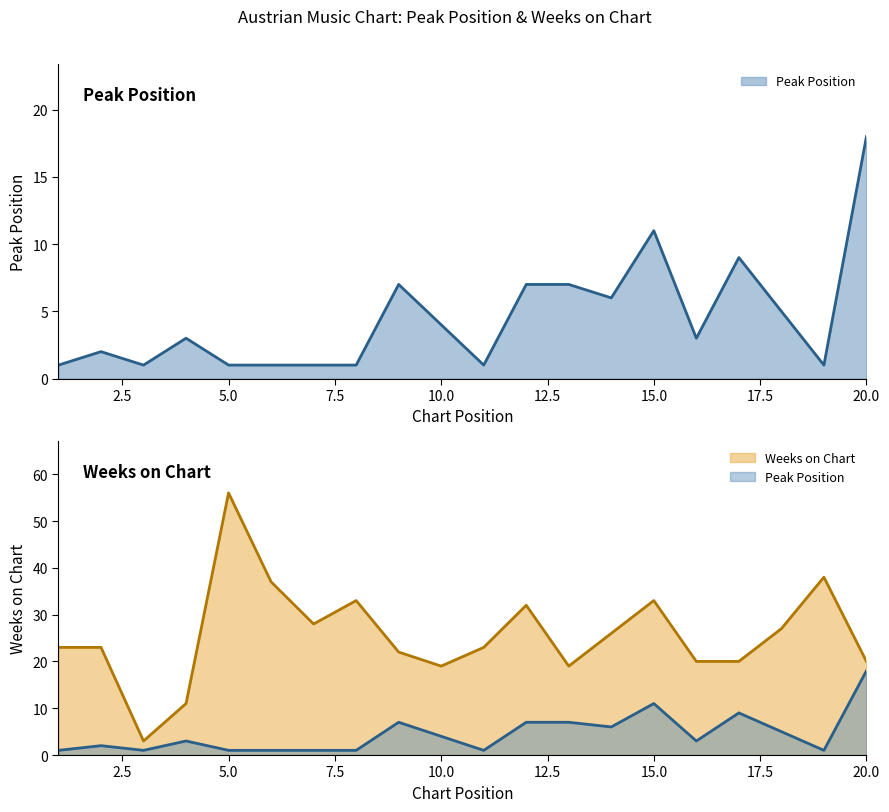

Is it true that Peak Position equals 1 at 6?

False